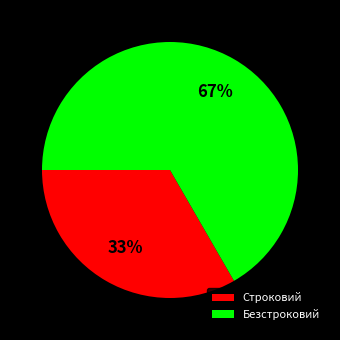

Which category has the smallest portion of the pie?

Строковий